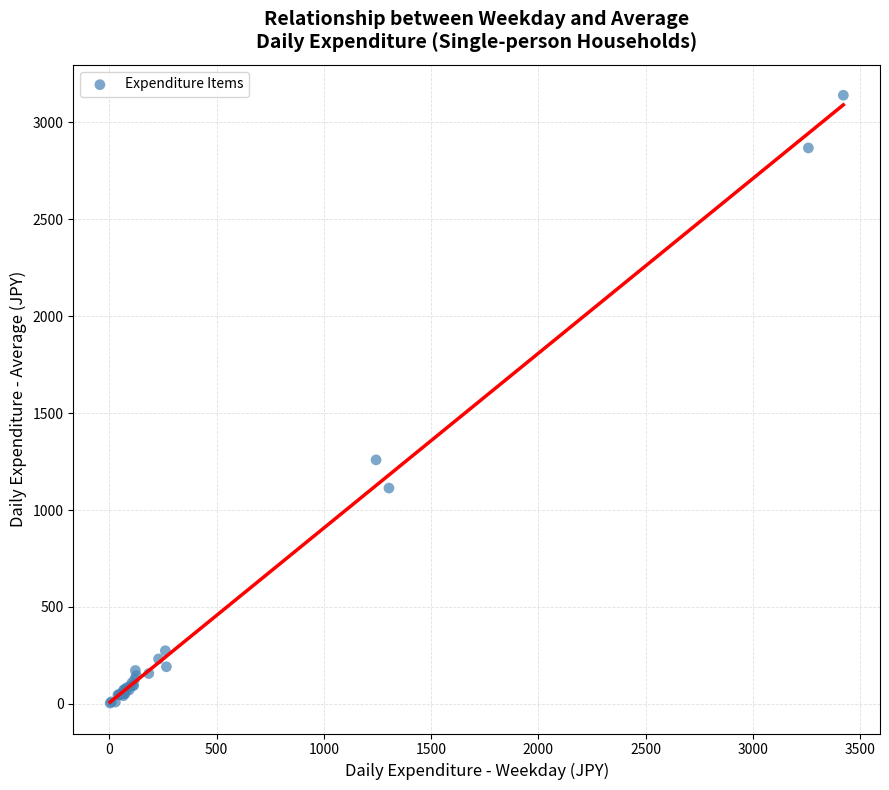

What Y value in the scatter plot is closest to 1571?

1258.6